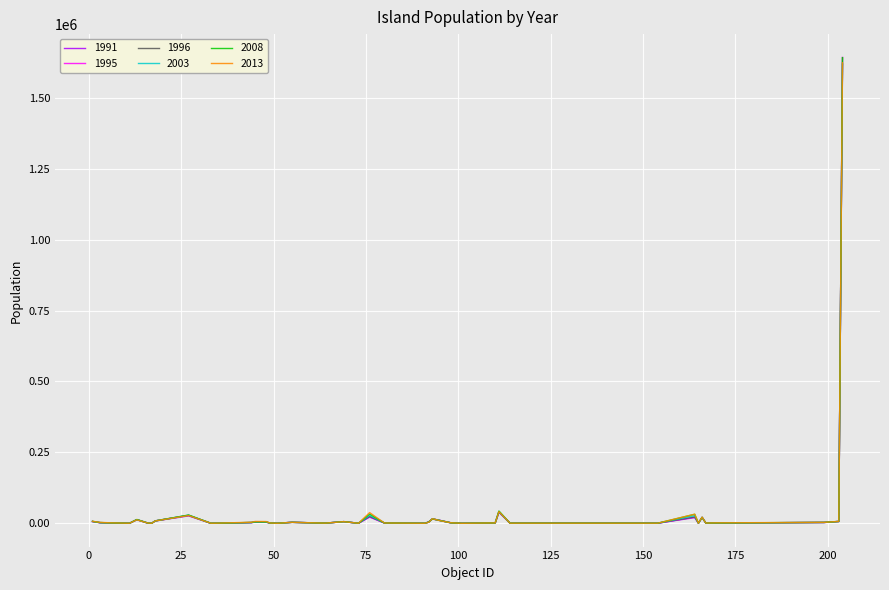

Which series has the widest spread of values?

1995